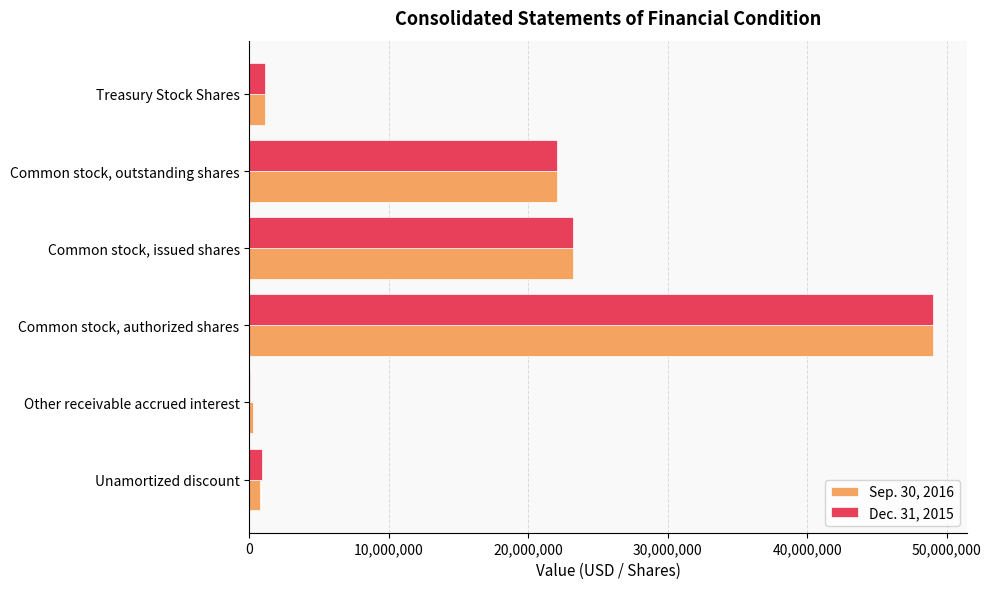

At which category is the sum across all series the highest?

Common stock, authorized shares